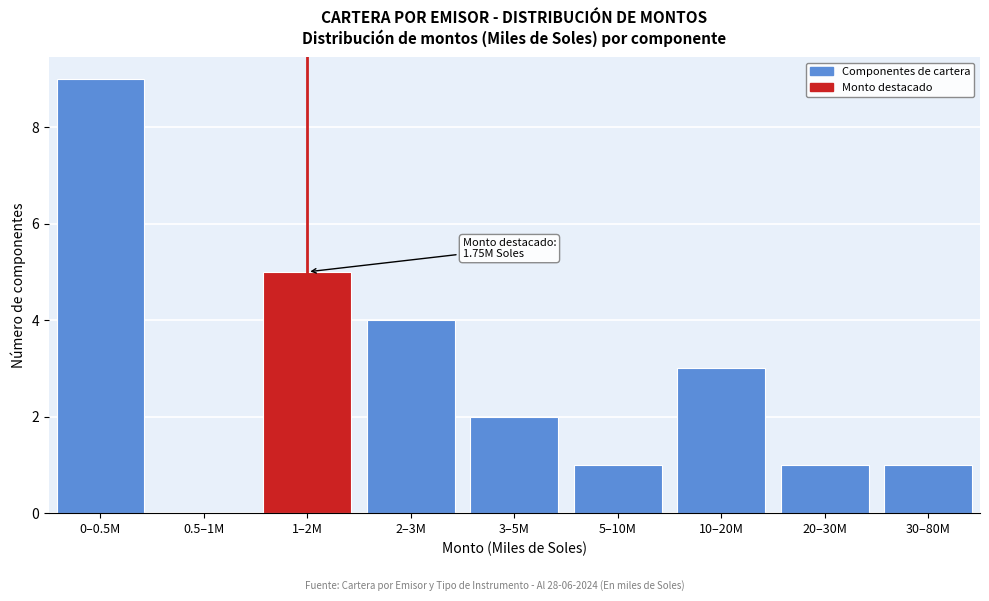

Reading left to right, what are all the values shown in this chart?

0–0.5M=9	0.5–1M=0	1–2M=5	2–3M=4	3–5M=2	5–10M=1	10–20M=3	20–30M=1	30–80M=1